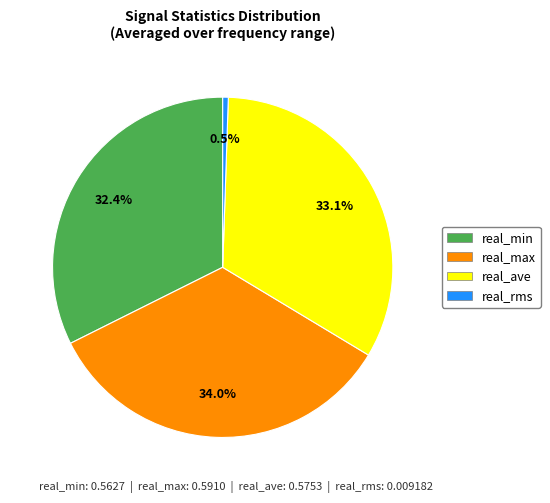

Is there any slice that represents more than half of the pie?

No